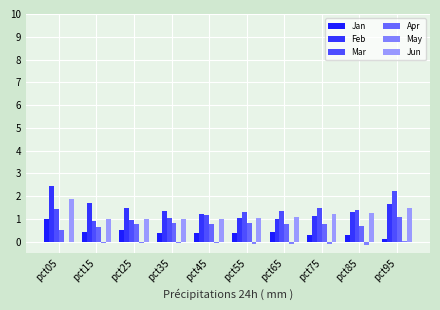

Are the bars grouped side by side (vs. stacked)?

Yes